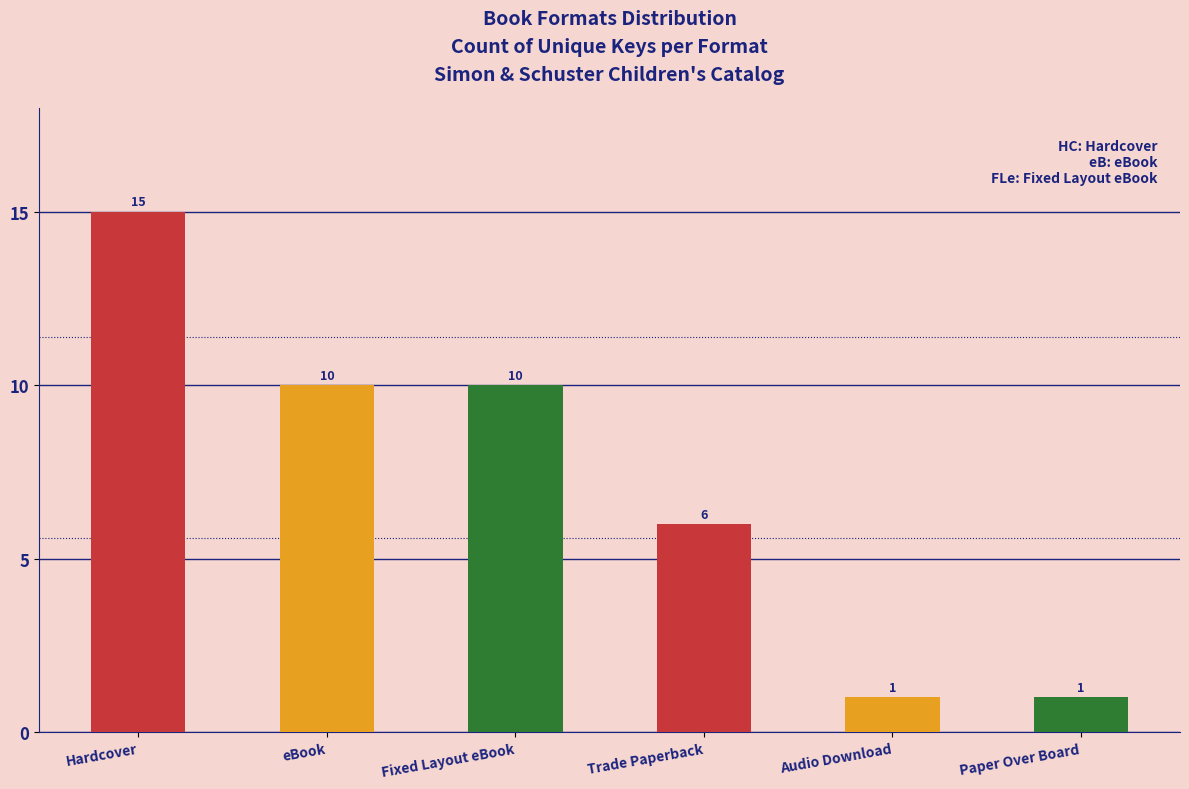

How many values are between 1 and 10?

5